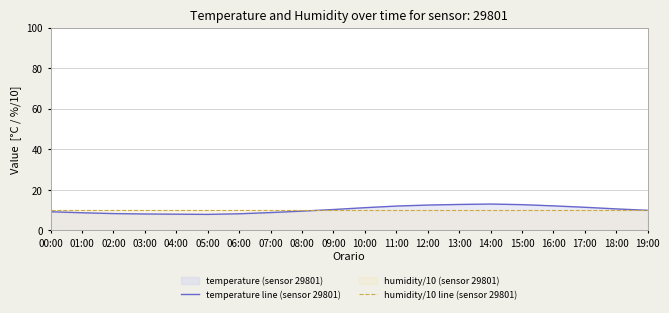

What is the greatest value displayed?

13.0